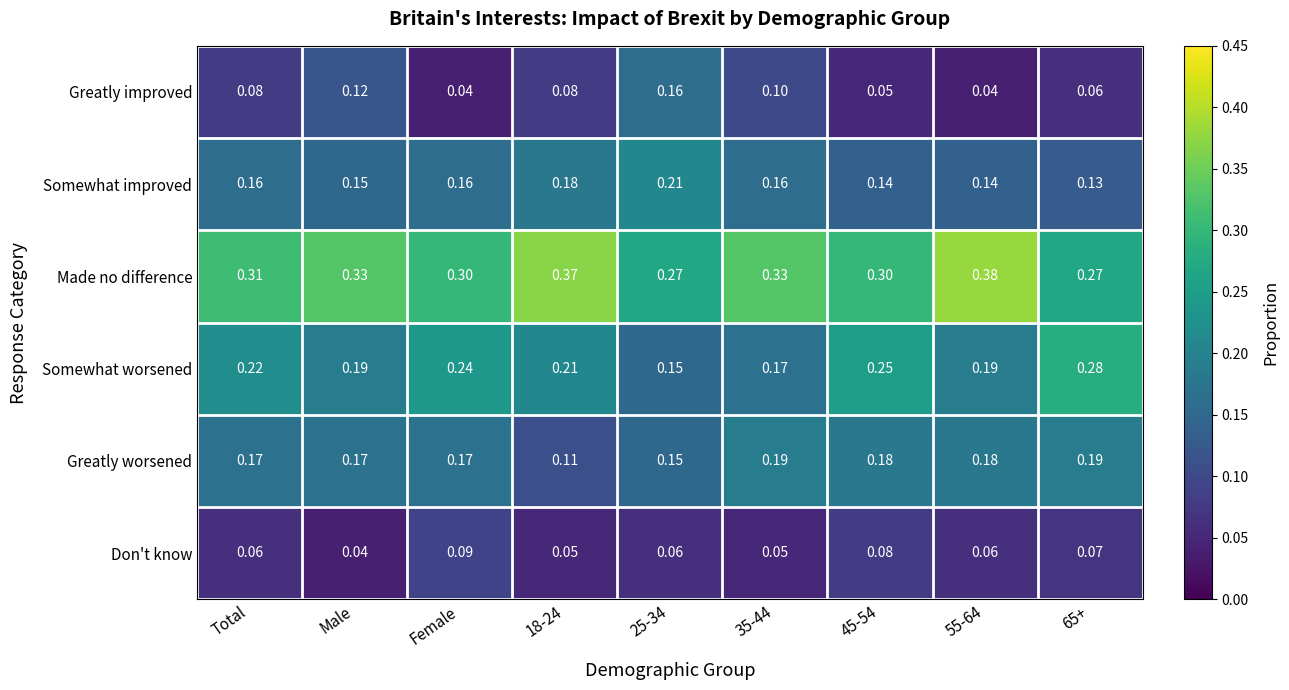

List the series in order of their peak value, highest first.

Made no difference, Somewhat worsened, Somewhat improved, Greatly worsened, Greatly improved, Don't know